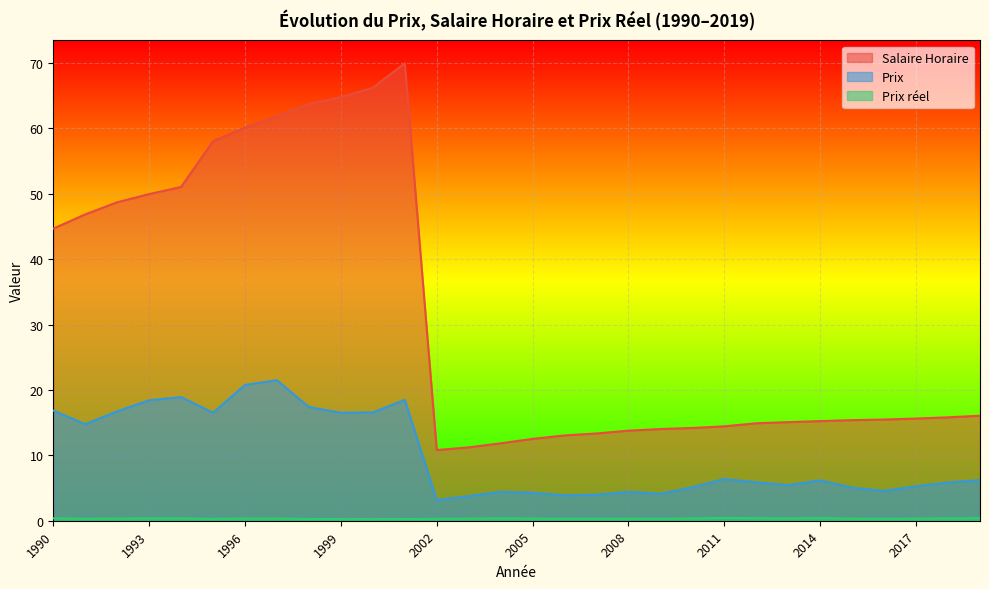

Reading left to right, list all the values displayed in this chart.

Salaire Horaire: 1990=44.7	1991=46.8	1992=48.7	1993=49.9	1994=51.0	1995=58.0	1996=60.1	1997=61.9	1998=63.7	1999=64.8	2000=66.2	2001=70.0	2002=10.8	2003=11.2	2004=11.8	2005=12.5	2006=13.0	2007=13.3	2008=13.8	2009=14.0	2010=14.2	2011=14.4	2012=14.9	2013=15.1	2014=15.2	2015=15.4	2016=15.5	2017=15.6	2018=15.8	2019=16.1
Prix: 1990=16.8	1991=14.8	1992=16.7	1993=18.4	1994=18.9	1995=16.5	1996=20.8	1997=21.5	1998=17.4	1999=16.5	2000=16.6	2001=18.5	2002=3.2	2003=3.8	2004=4.4	2005=4.3	2006=3.9	2007=4.0	2008=4.4	2009=4.1	2010=5.1	2011=6.4	2012=5.9	2013=5.4	2014=6.2	2015=5.0	2016=4.6	2017=5.3	2018=5.8	2019=6.2
Prix reel: 1990=0.4	1991=0.3	1992=0.3	1993=0.4	1994=0.4	1995=0.3	1996=0.3	1997=0.3	1998=0.3	1999=0.3	2000=0.3	2001=0.3	2002=0.3	2003=0.3	2004=0.4	2005=0.3	2006=0.3	2007=0.3	2008=0.3	2009=0.3	2010=0.4	2011=0.4	2012=0.4	2013=0.4	2014=0.4	2015=0.3	2016=0.3	2017=0.3	2018=0.4	2019=0.4